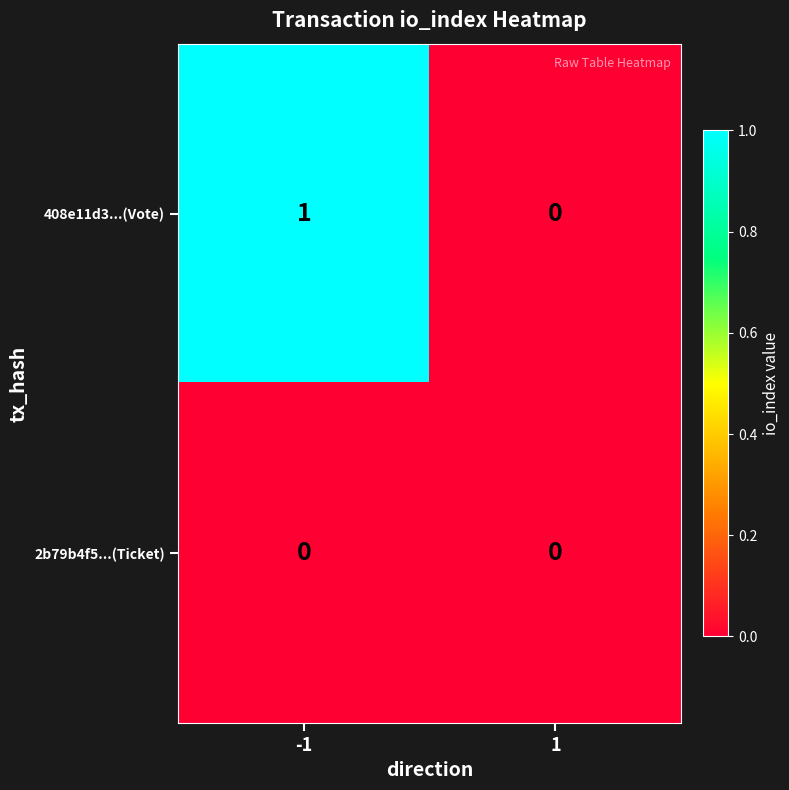

Rank the series by their maximum value, from lowest to highest.

2b79b4f5...(Ticket), 408e11d3...(Vote)